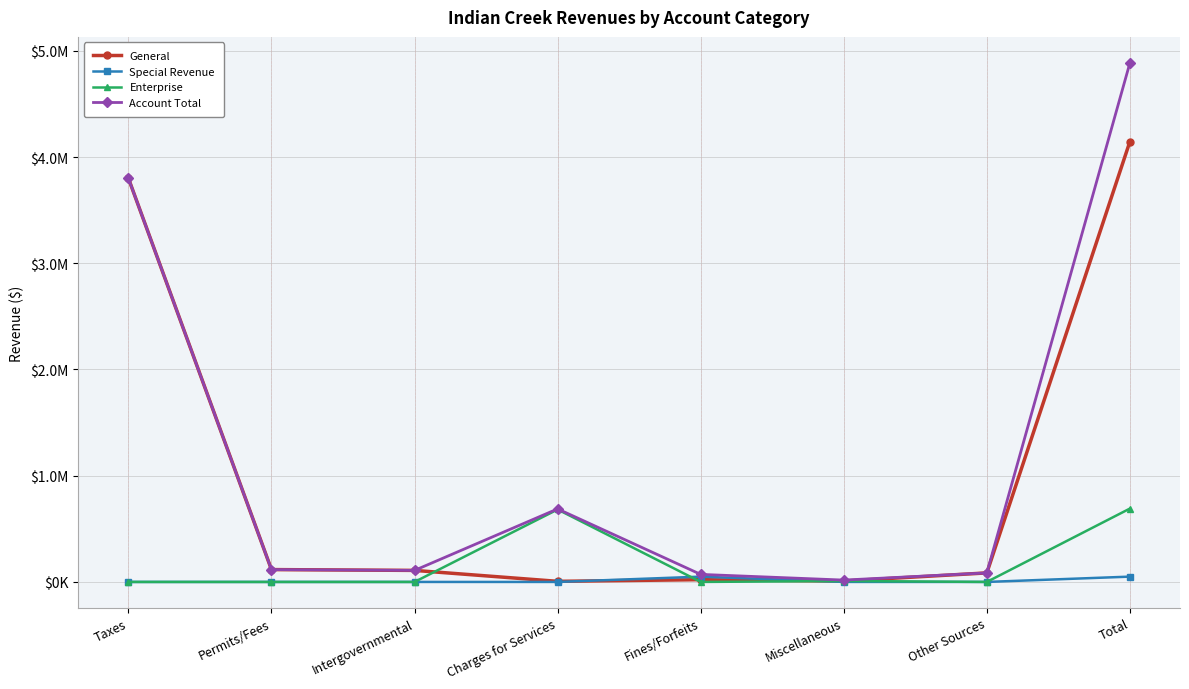

What is the approximate value of General at Taxes?

3800359